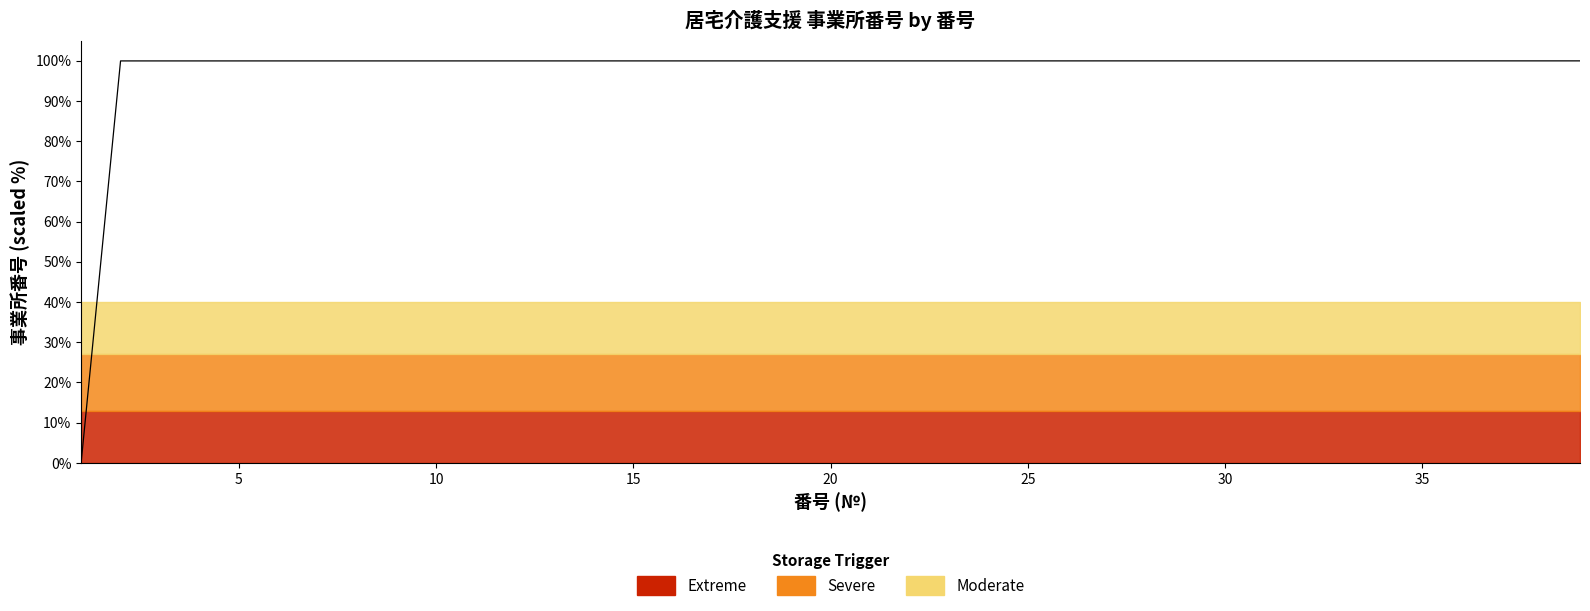

List the labels in order of value, smallest first.

1, 2, 3, 4, 5, 6, 7, 8, 9, 10, 11, 12, 13, 14, 15, 16, 17, 18, 19, 20, 21, 22, 23, 24, 25, 26, 27, 28, 29, 30, 31, 32, 33, 34, 35, 36, 37, 38, 39